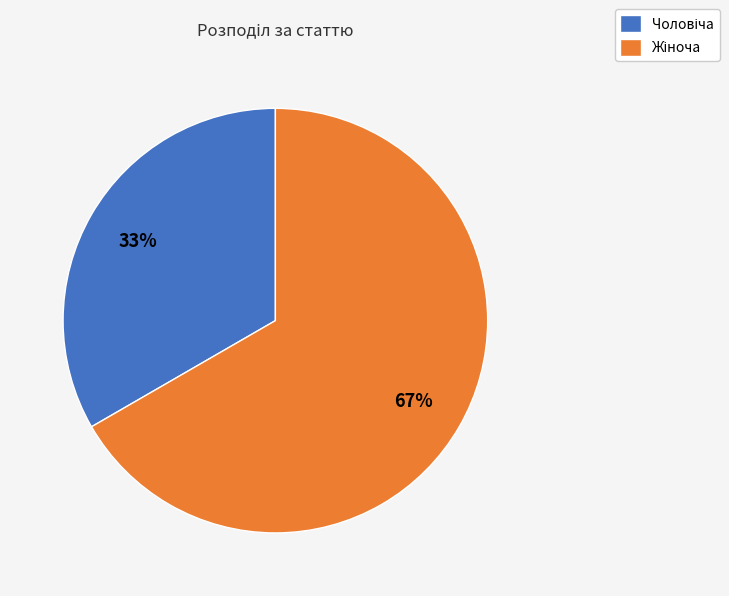

To the nearest percent, what is the average slice percentage?

50%